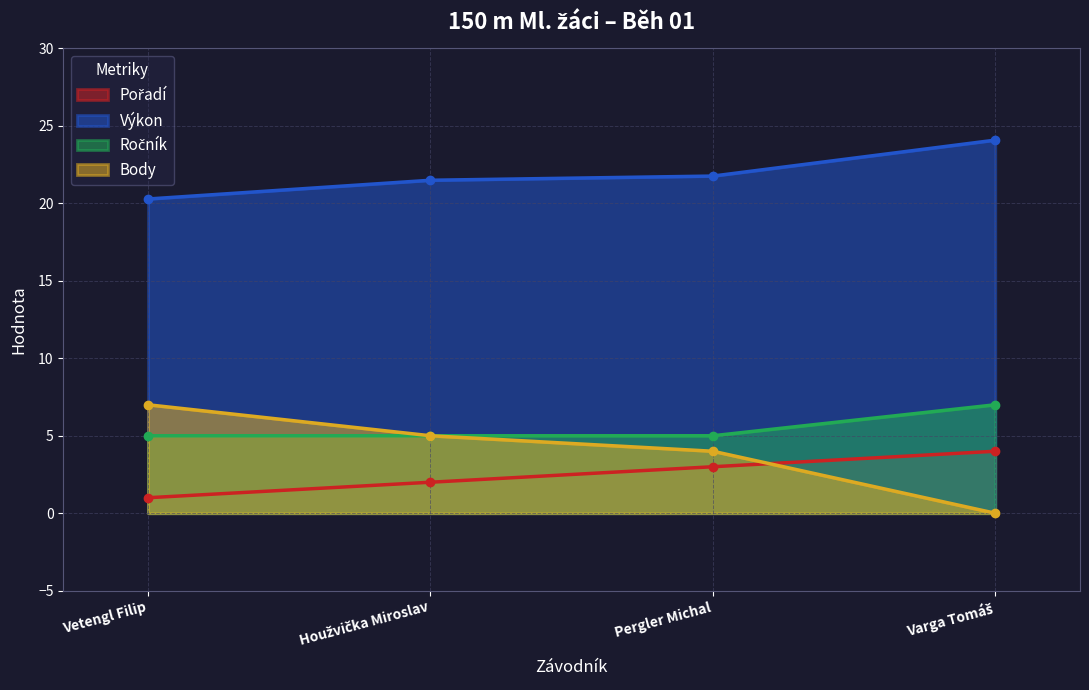

Does the chart have visible grid lines?

Yes